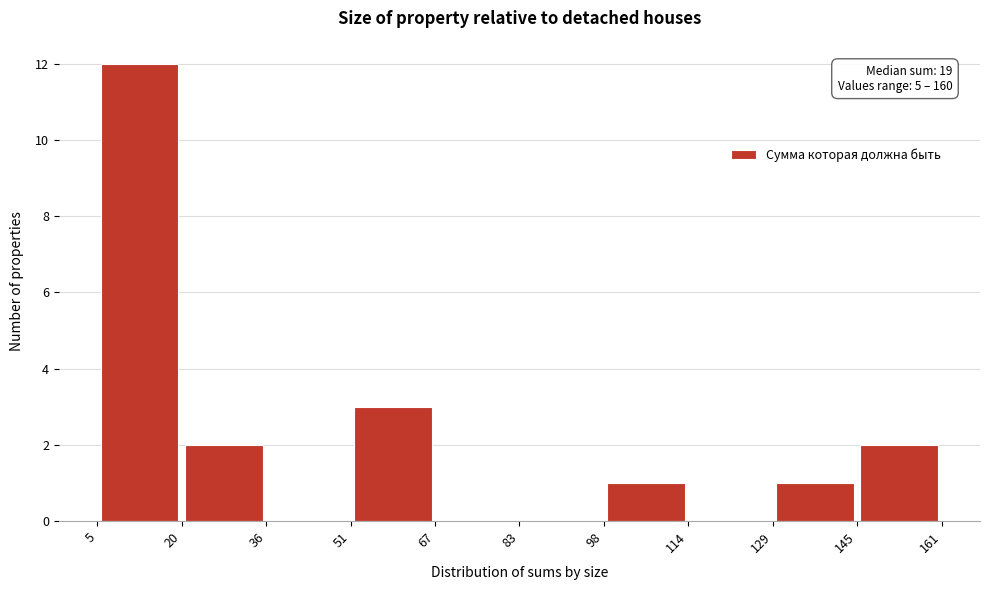

Which range on the x-axis has the tallest bar?

5 to 20